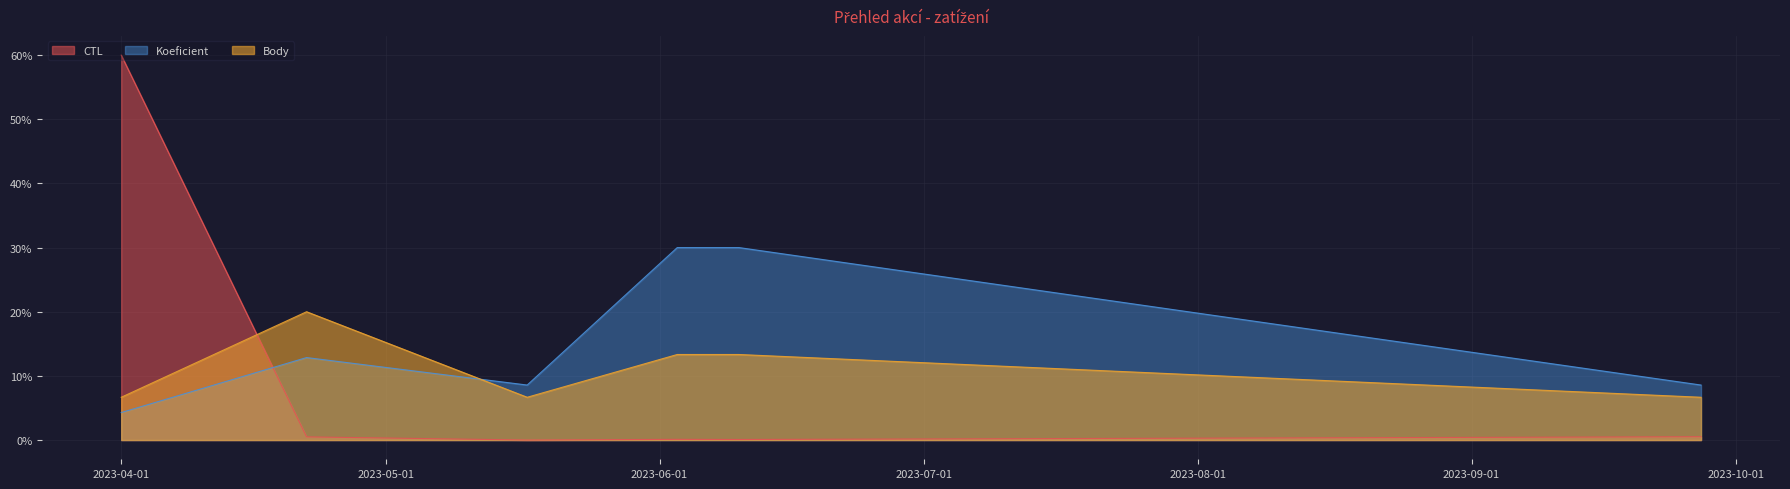

How many intersections are there between Body and Koeficient?

1